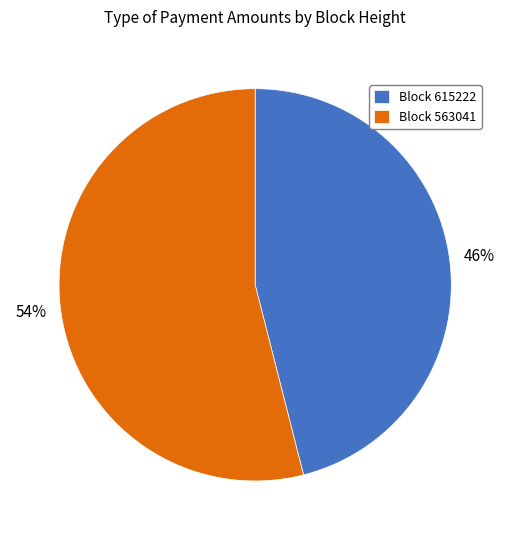

To the nearest percent, what is the difference between the largest and smallest slice percentages?

8%